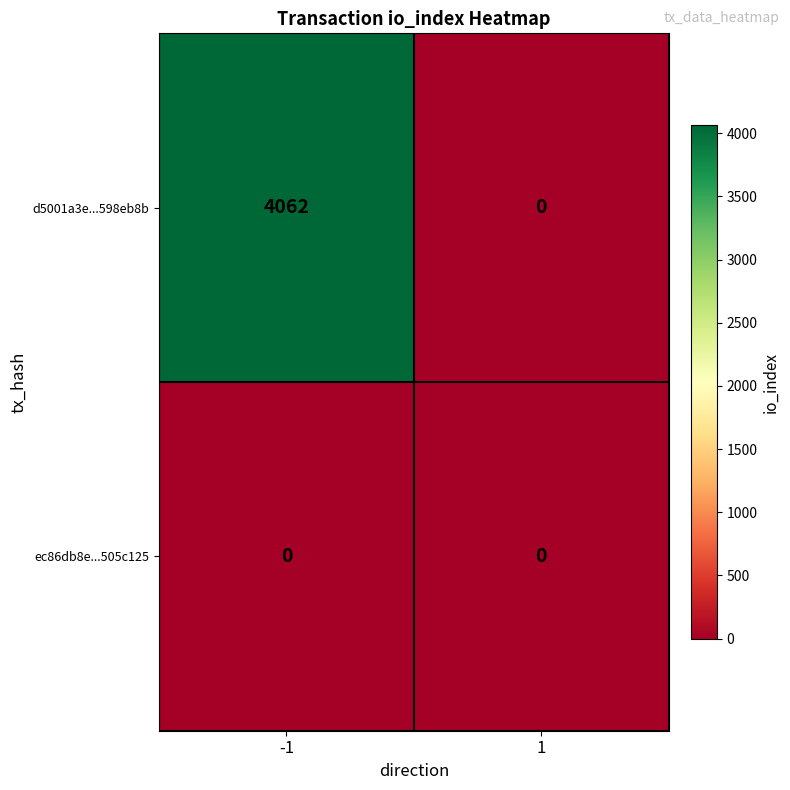

What is the greatest value displayed?

4062